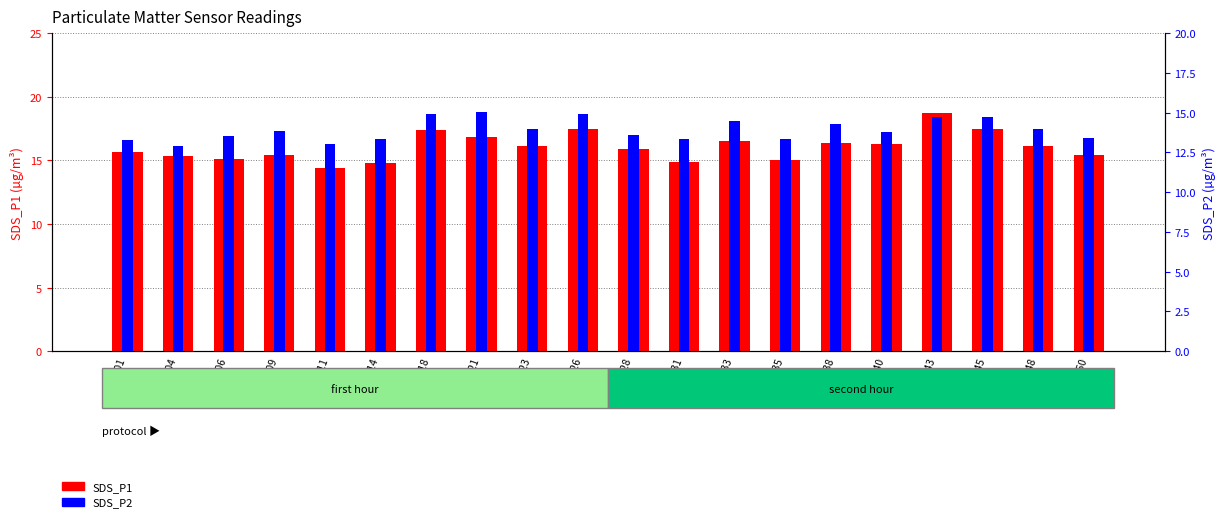

Is it true that SDS_P1 equals 26.5 at 00:06?

False